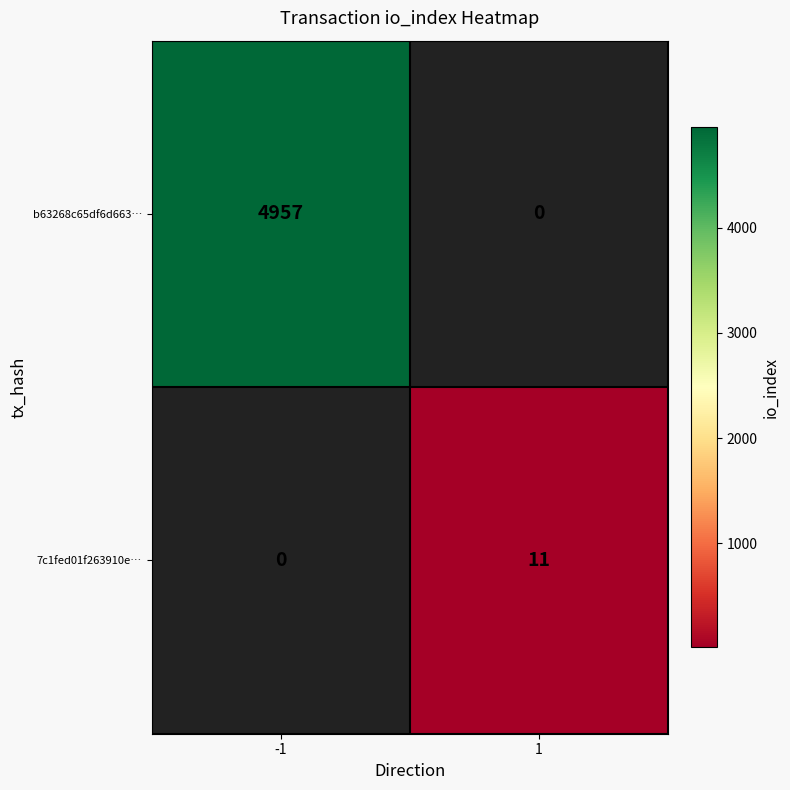

True or false: 7c1fed01f263910e… has a value of 7 at 1.

False